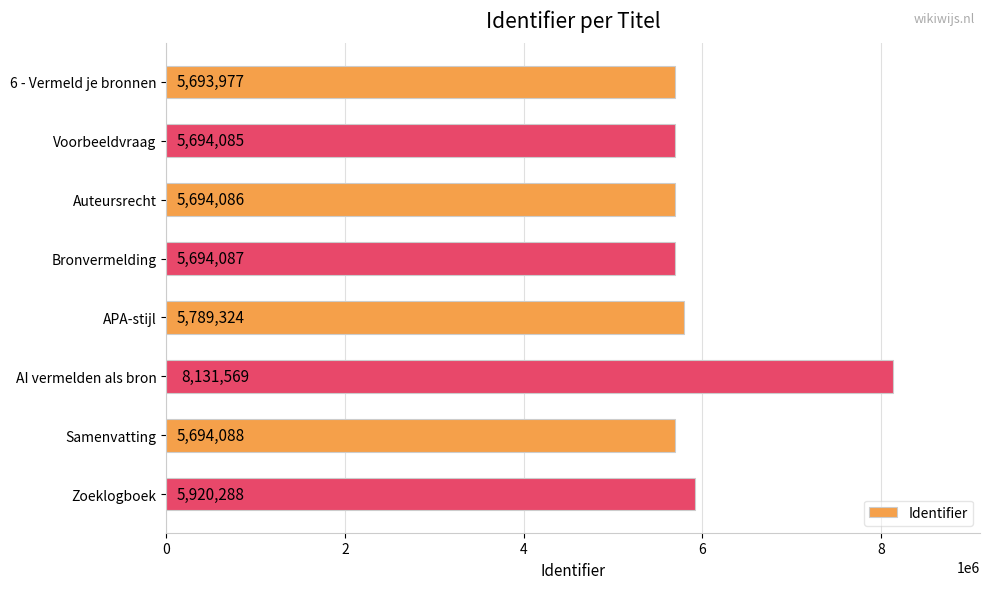

What is the value of the 7th bar from the top?

5694088